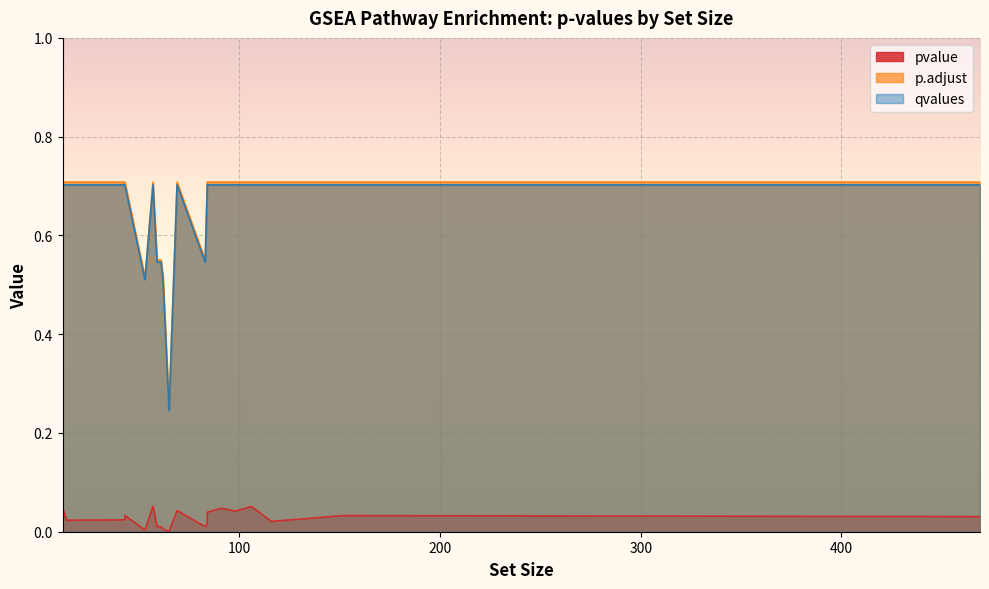

True or false: p.adjust and pvalue intersect in this chart.

False